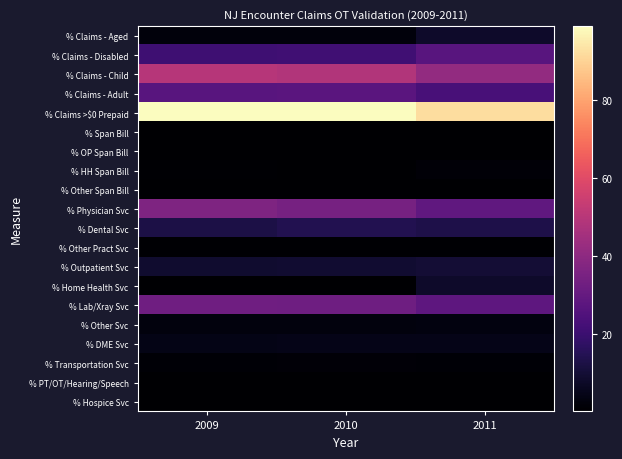

Which category has the highest value across all series?

2009